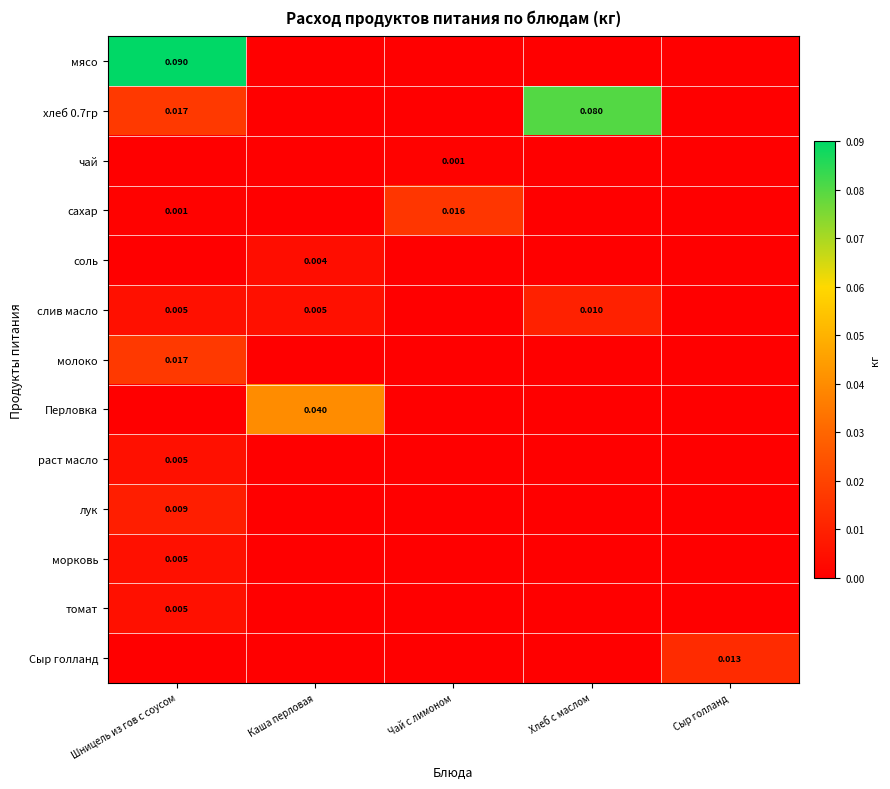

The value of Перловка at Каша перловая is 0.0. True or false?

False